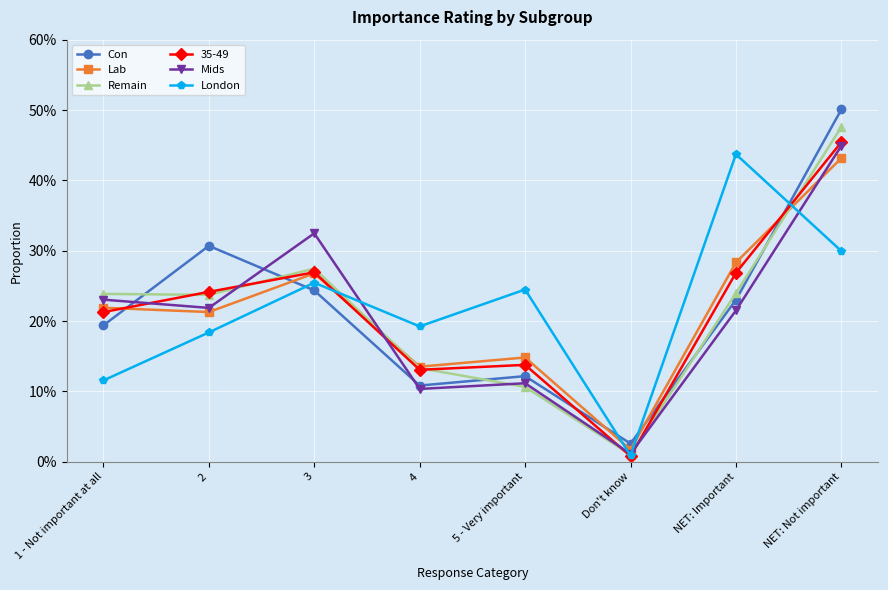

Is this an area chart (filled region under the line)?

No